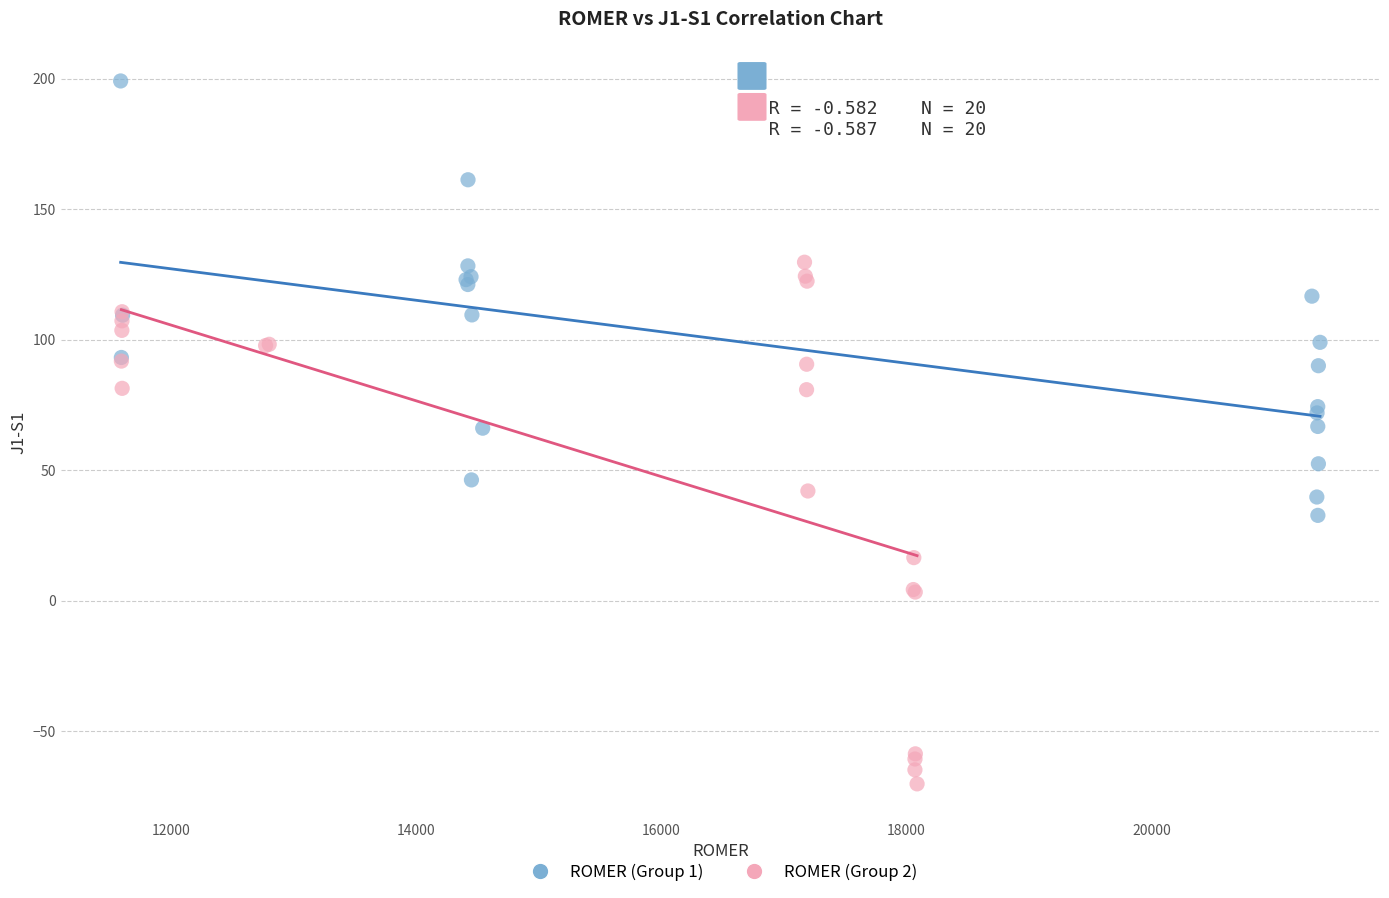

What are all the series names shown in the legend?

ROMER (Group 1), ROMER (Group 2)